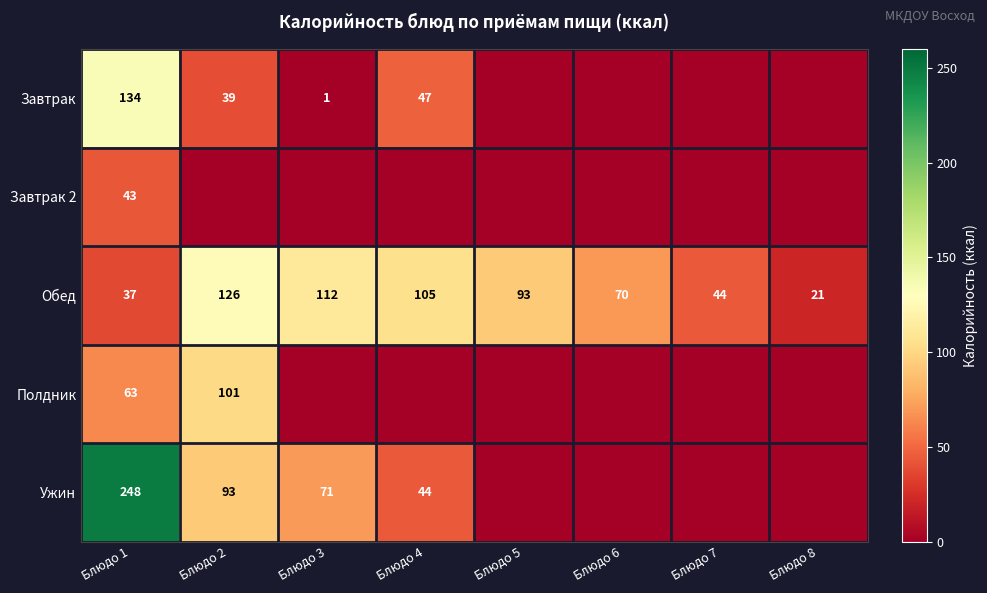

True or false: Обед has a value of 40 at Блюдо 2.

False